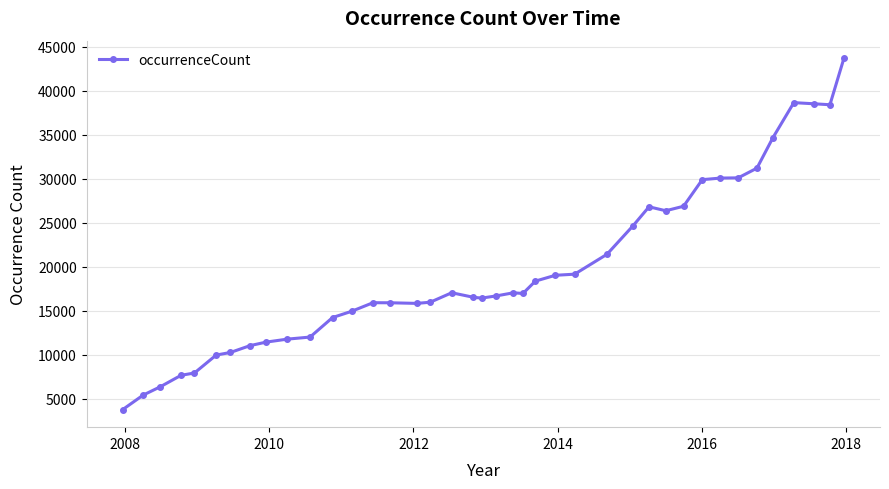

True or false: the data has more than 2 interior local peaks.

True